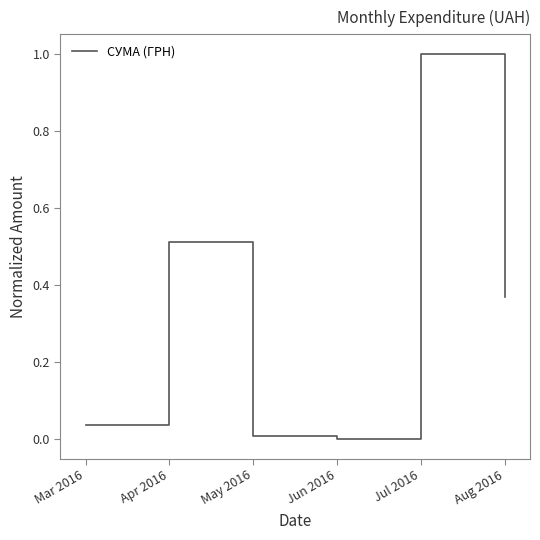

What is the average value?

0.3